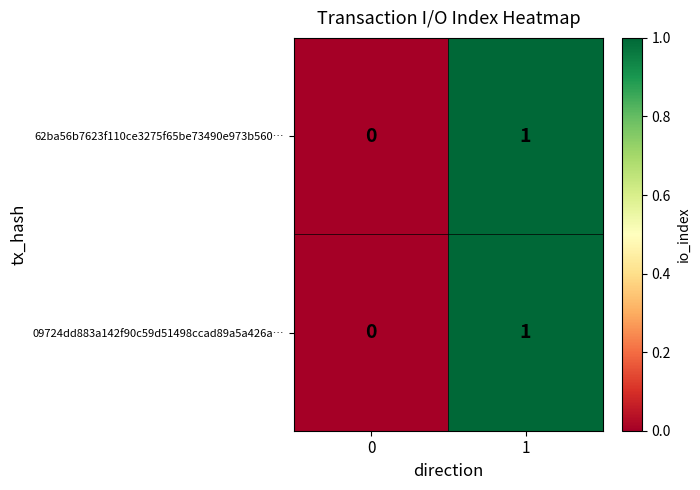

Which category has the highest value across all series?

1